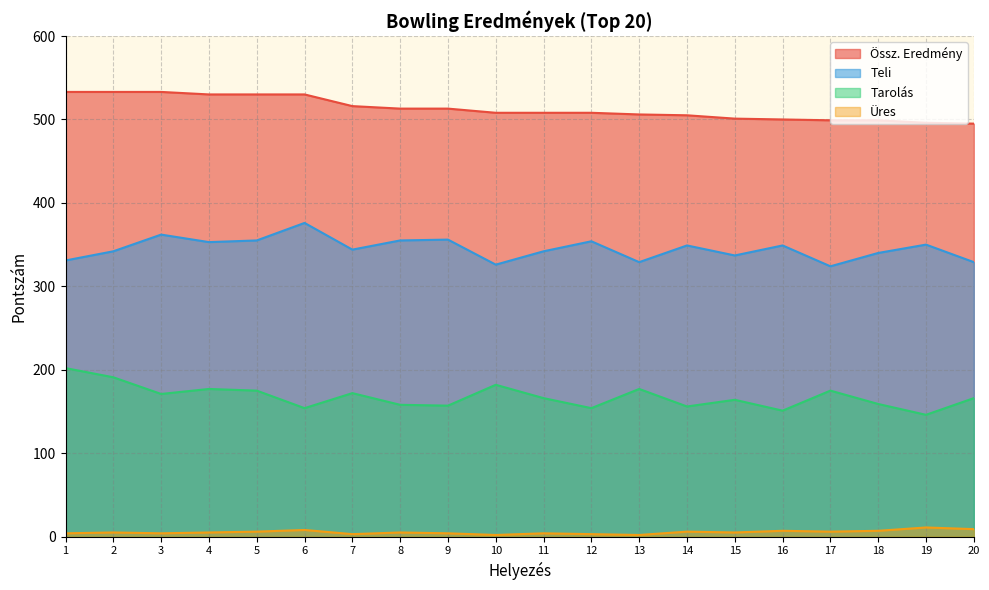

True or false: Üres and Össz. Eredmény cross at least once.

False